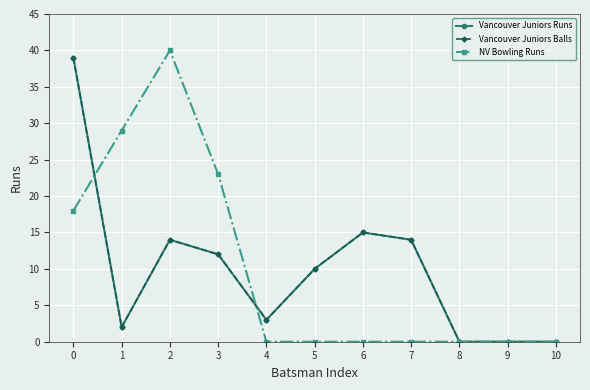

Is this an area chart (filled region under the line)?

No